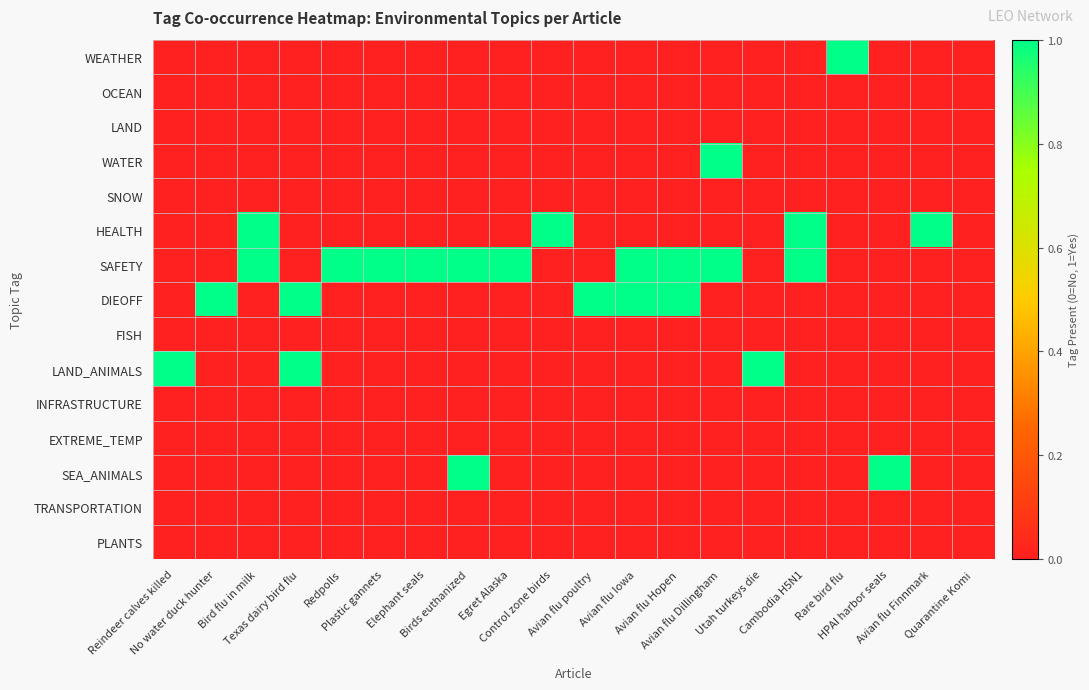

At which category is the sum across all series the highest?

Bird flu in milk